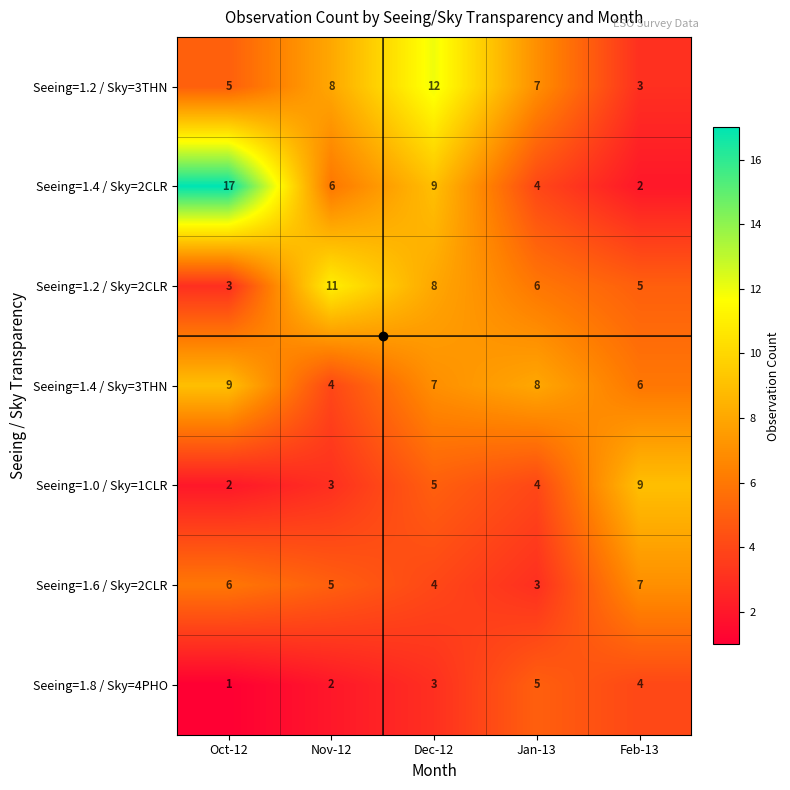

Is it true that Seeing=1.2 / Sky=2CLR equals 9 at Jan-13?

False